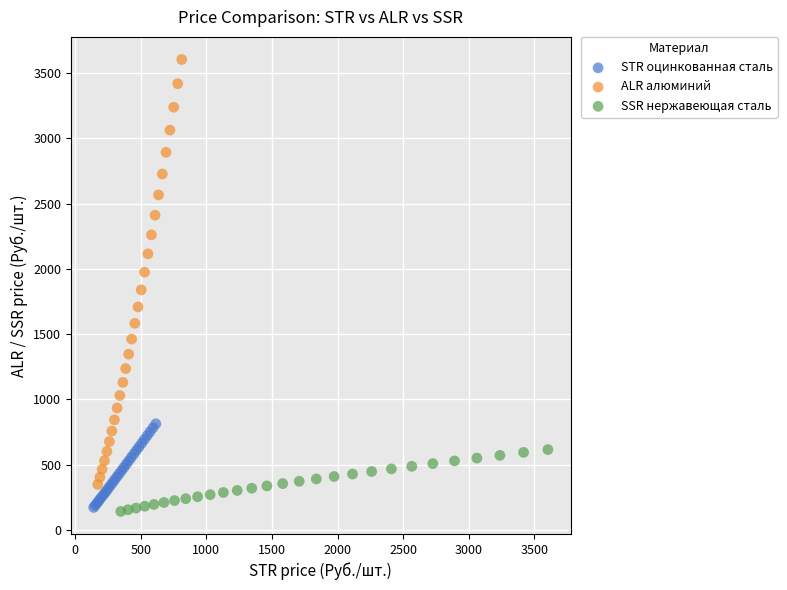

Which series has the largest Y range (max minus min)?

ALR алюминий